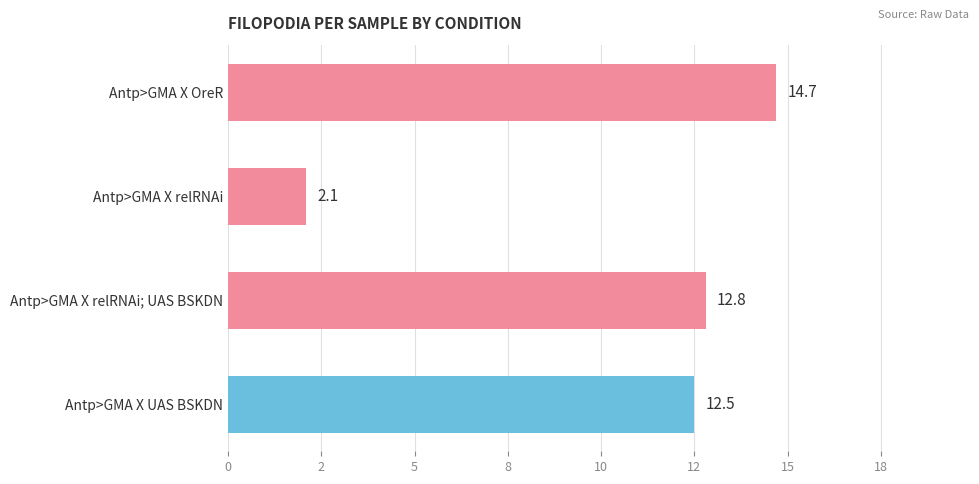

True or false: the data shows 3.5 at Antp>GMA X OreR.

False